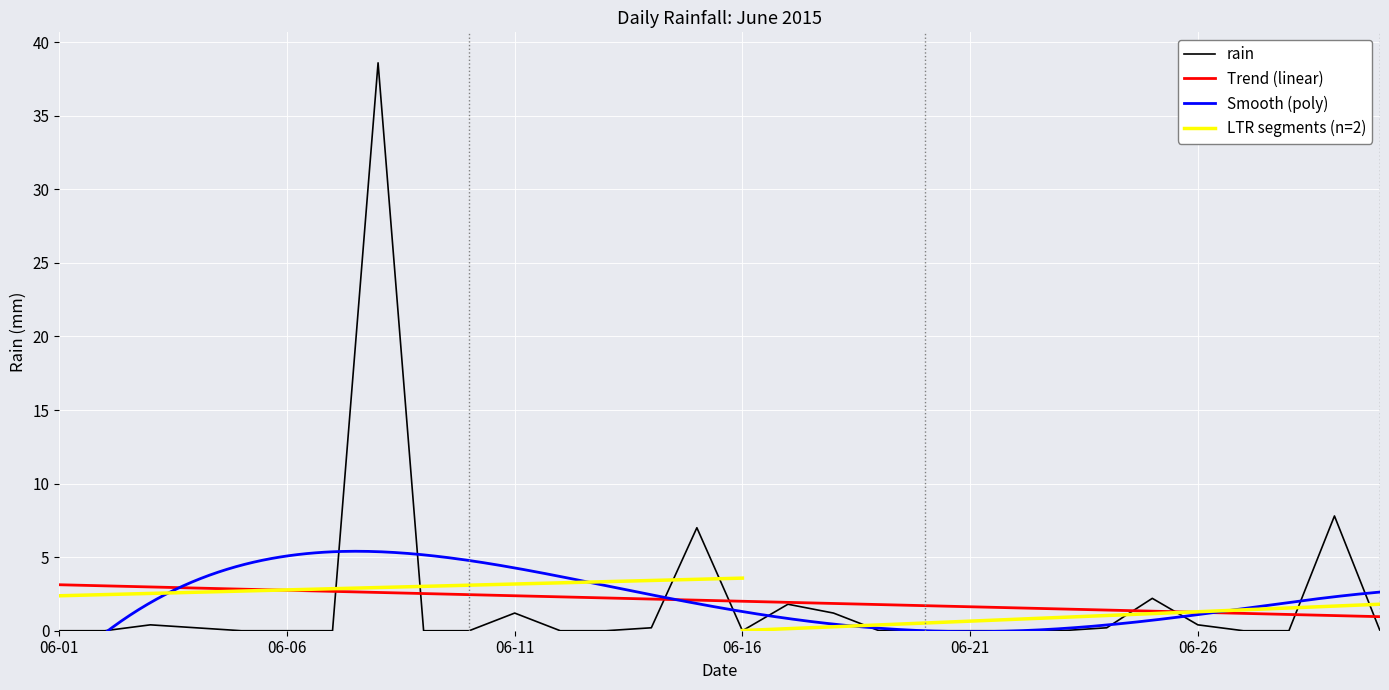

True or false: there are more than 0 points higher than both neighbors.

True